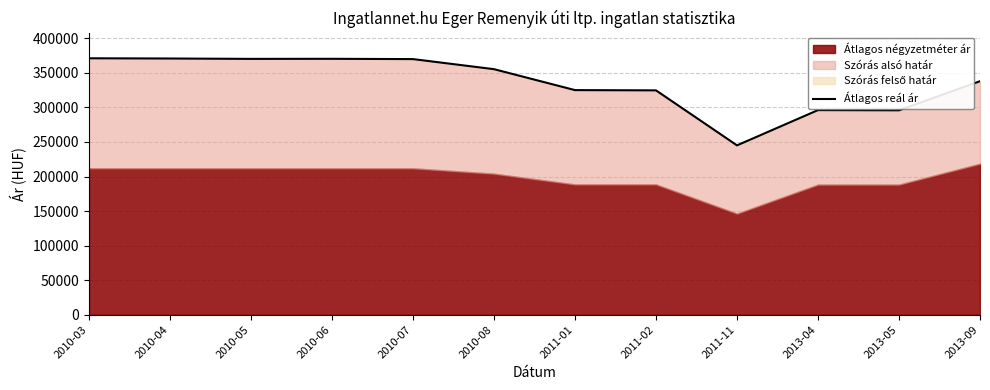

Where does the data first go above 355318?

2010-03